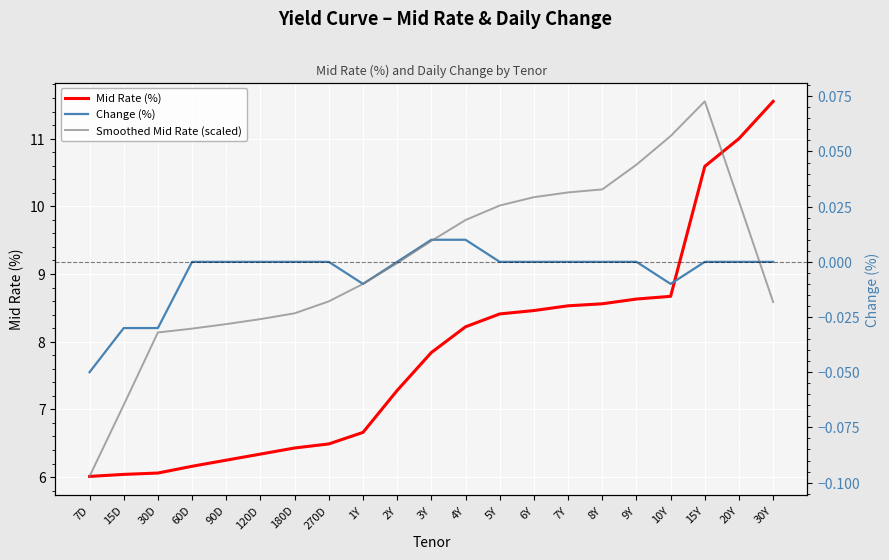

At how many categories does at least one series exceed 4?

21